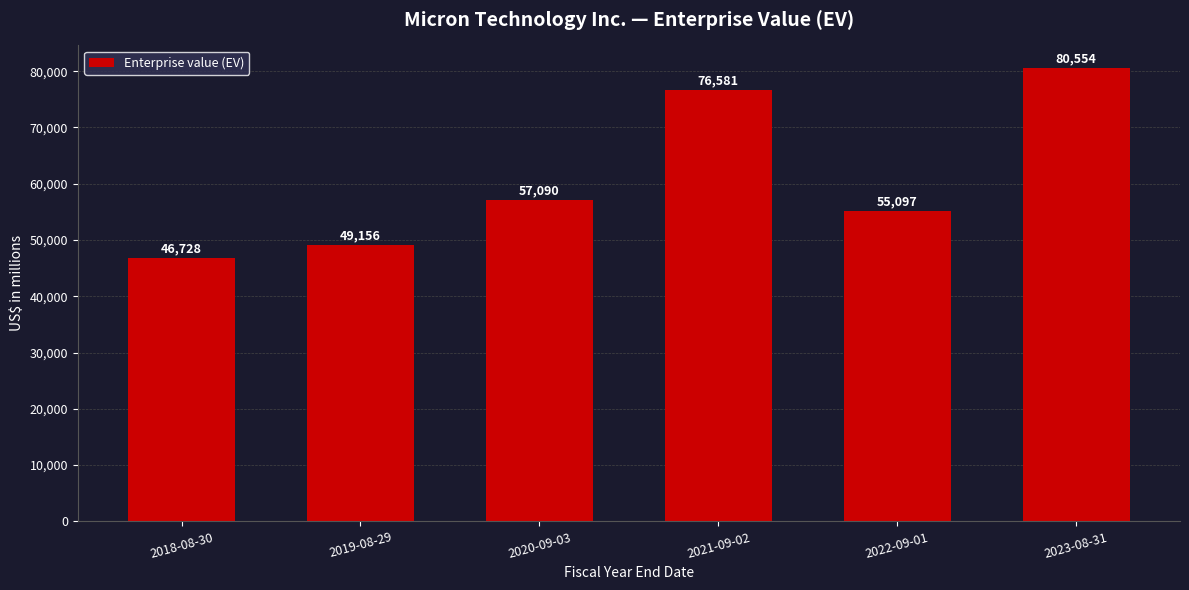

How many bars are there in total?

6